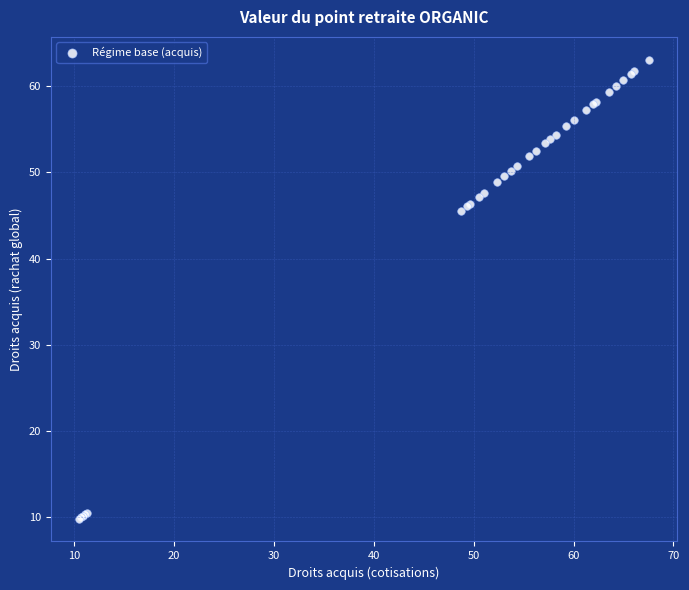

What Y value in the scatter plot is closest to 36?

45.5